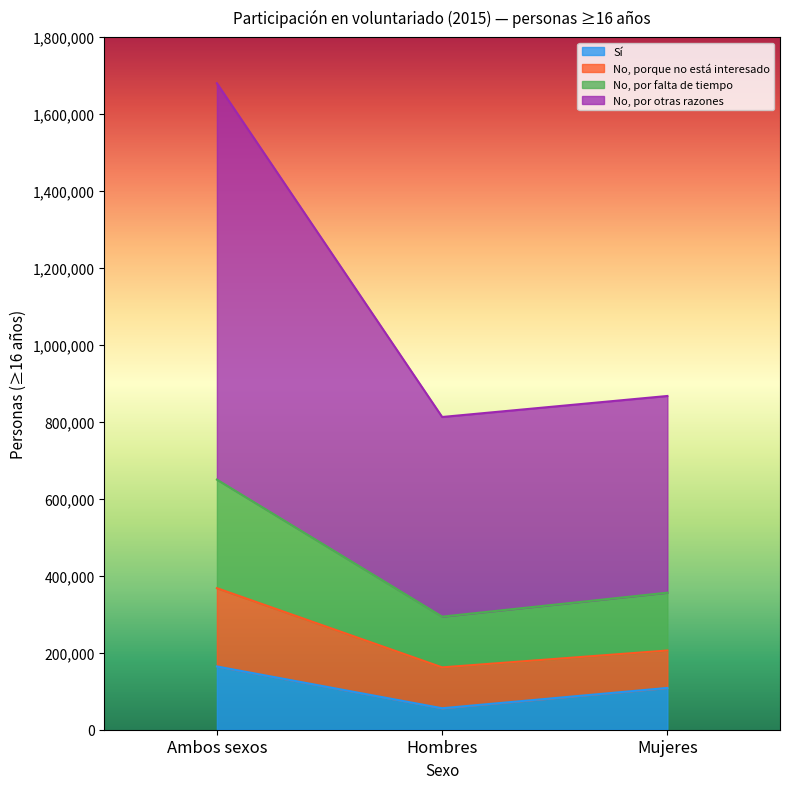

Which has a higher value, Hombres or Mujeres?

Mujeres